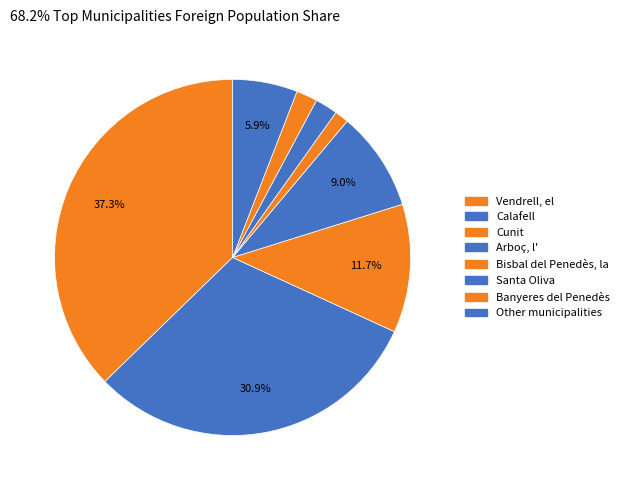

Which slice is the largest?

Vendrell, el